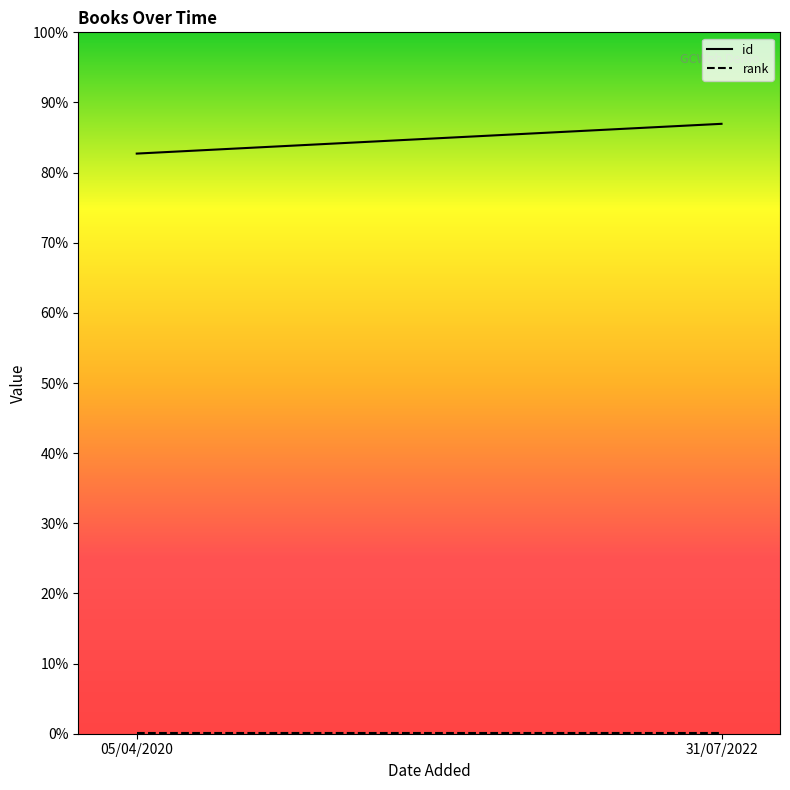

The id series shows 1993 at 31/07/2022. True or false?

False